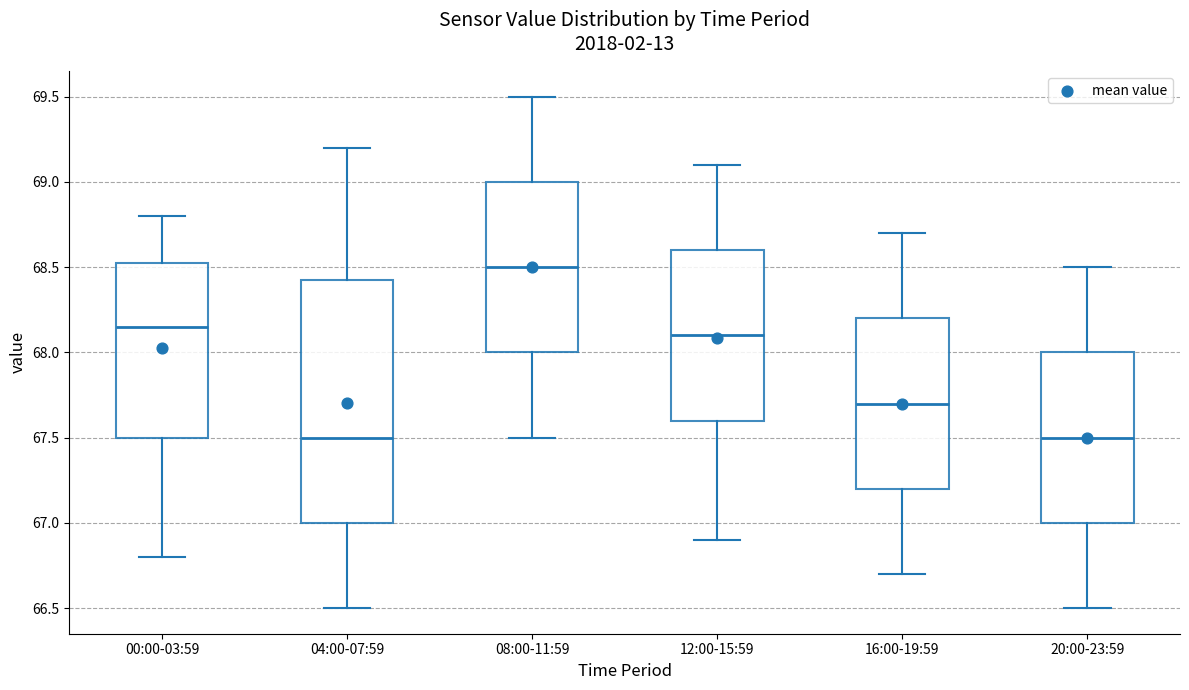

Comparing the boxes themselves (not the whiskers), which one is the tallest?

04:00-07:59